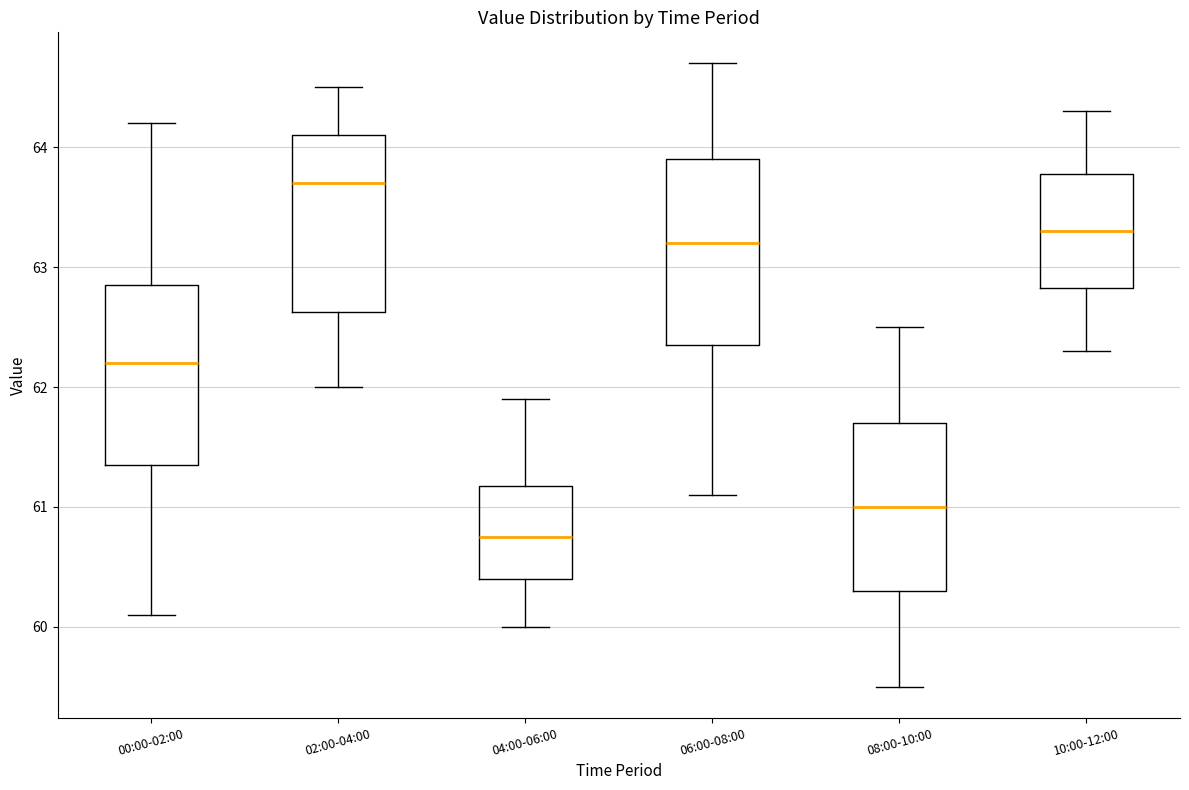

Which box has the highest median line?

02:00-04:00